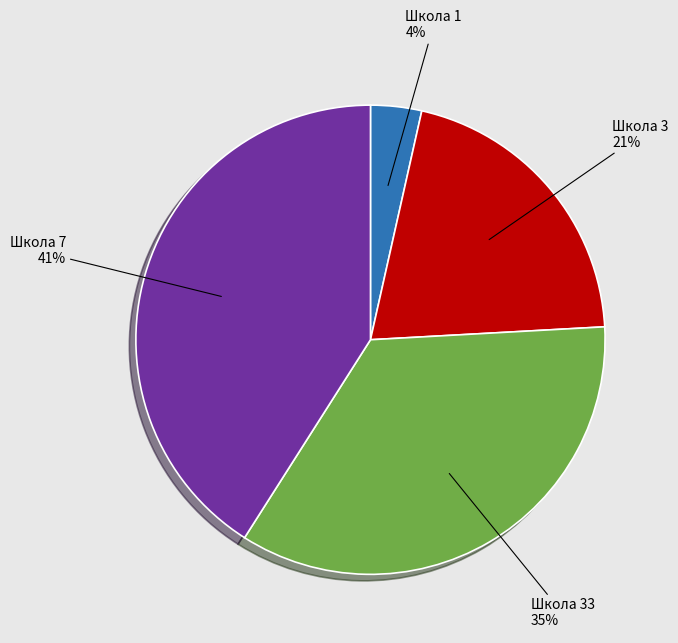

To the nearest percent, what is the average slice percentage?

25%